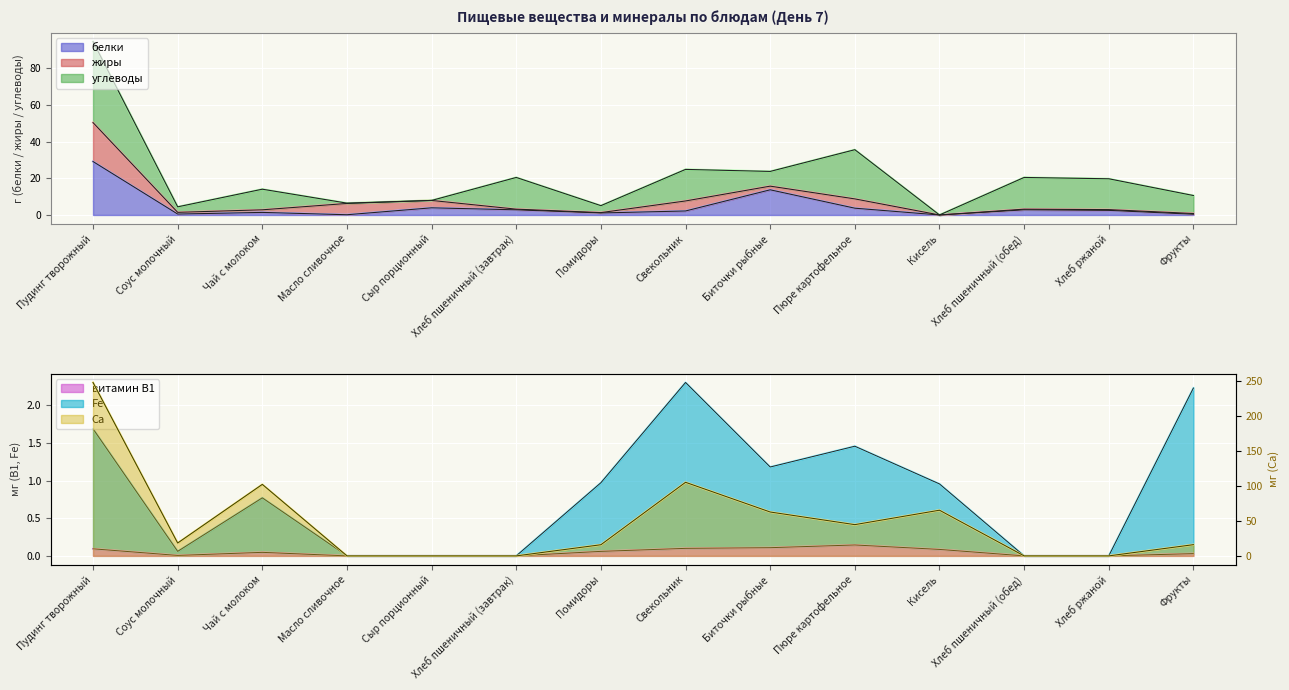

Is it true that белки equals 5.2 at Пюре картофельное?

False